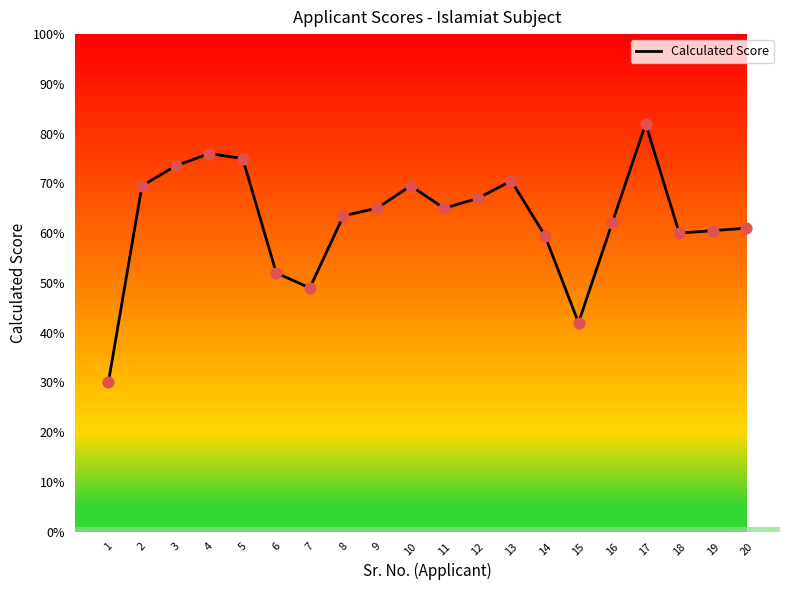

What is the ratio of the value at 20 to the value at 6?

1.2